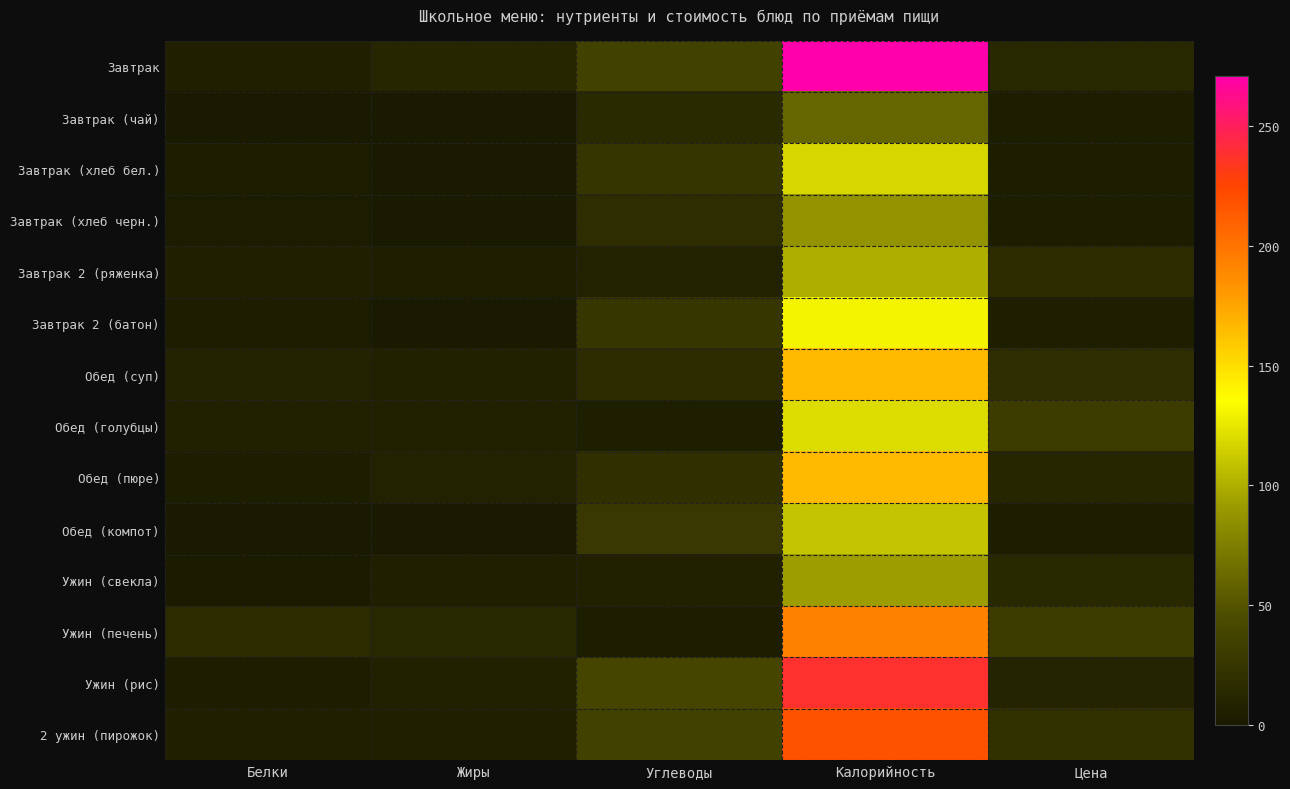

Reading right to left, list all the values displayed in this chart.

Завтрак: Цена=13.4	Калорийность=271.0	Углеводы=36.0	Жиры=11.0	Белки=6.0
Завтрак (чай): Цена=3.8	Калорийность=61.0	Углеводы=15.0	Жиры=0.0	Белки=0.0
Завтрак (хлеб бел.): Цена=3.8	Калорийность=118.0	Углеводы=25.0	Жиры=0.8	Белки=4.0
Завтрак (хлеб черн.): Цена=3.6	Калорийность=87.0	Углеводы=17.0	Жиры=1.0	Белки=3.0
Завтрак 2 (ряженка): Цена=16.0	Калорийность=100.0	Углеводы=8.0	Жиры=5.0	Белки=6.0
Завтрак 2 (батон): Цена=5.0	Калорийность=131.0	Углеводы=26.0	Жиры=1.0	Белки=4.0
Обед (суп): Цена=18.6	Калорийность=166.0	Углеводы=16.0	Жиры=7.0	Белки=9.0
Обед (голубцы): Цена=31.3	Калорийность=120.0	Углеводы=5.0	Жиры=7.0	Белки=7.0
Обед (пюре): Цена=11.0	Калорийность=166.0	Углеводы=20.0	Жиры=8.0	Белки=4.0
Обед (компот): Цена=3.6	Калорийность=110.0	Углеводы=27.0	Жиры=0.0	Белки=0.5
Ужин (свекла): Цена=14.6	Калорийность=93.0	Углеводы=7.0	Жиры=6.0	Белки=2.0
Ужин (печень): Цена=31.0	Калорийность=193.0	Углеводы=4.0	Жиры=13.0	Белки=16.0
Ужин (рис): Цена=10.4	Калорийность=238.0	Углеводы=39.0	Жиры=7.0	Белки=4.0
2 ужин (пирожок): Цена=22.0	Калорийность=218.0	Углеводы=35.0	Жиры=6.0	Белки=6.0